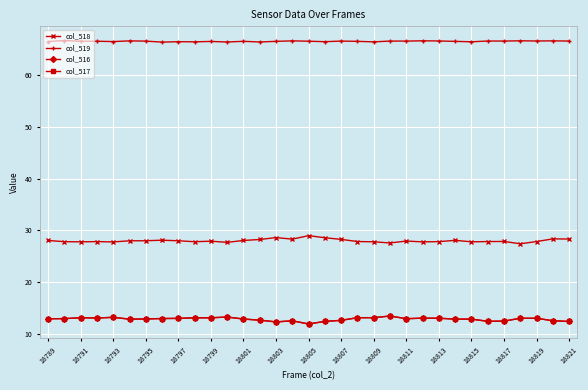

Count the number of data series in this chart.

4